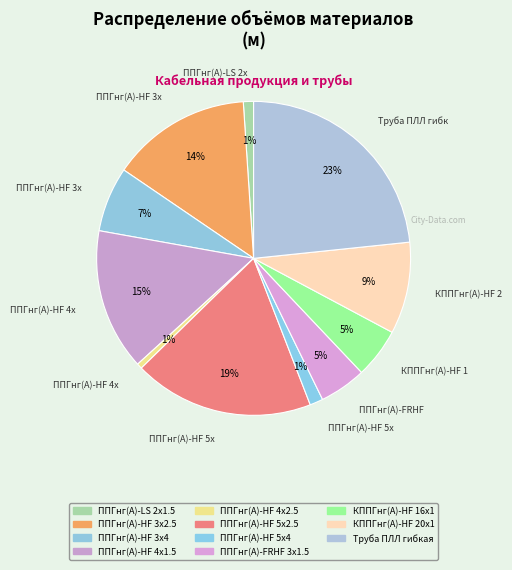

How many segments does this pie chart have?

11